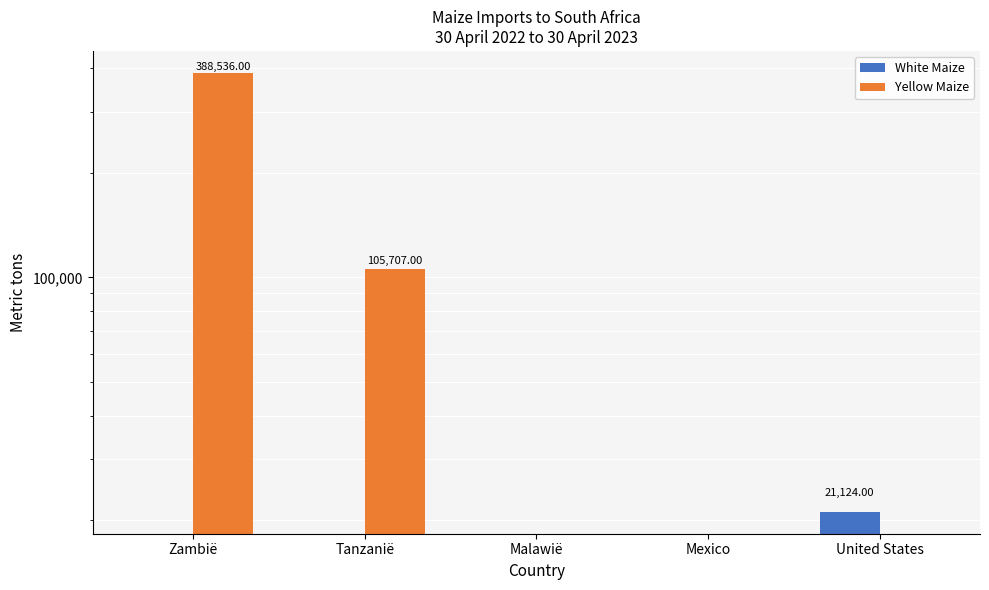

Which series has the largest total across all categories?

Yellow Maize